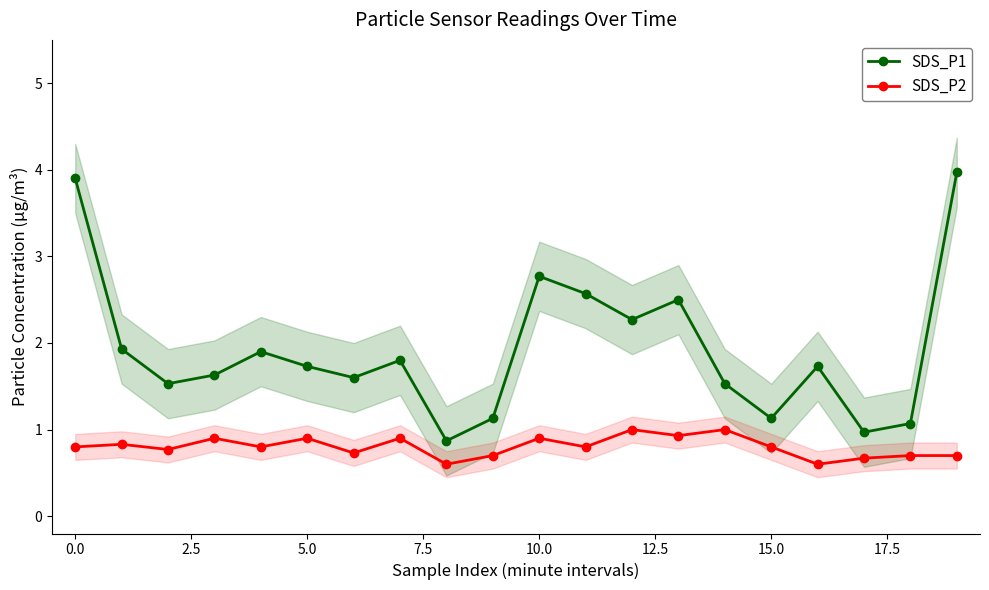

Is it true that SDS_P2 equals 0.9 at 5.0?

True